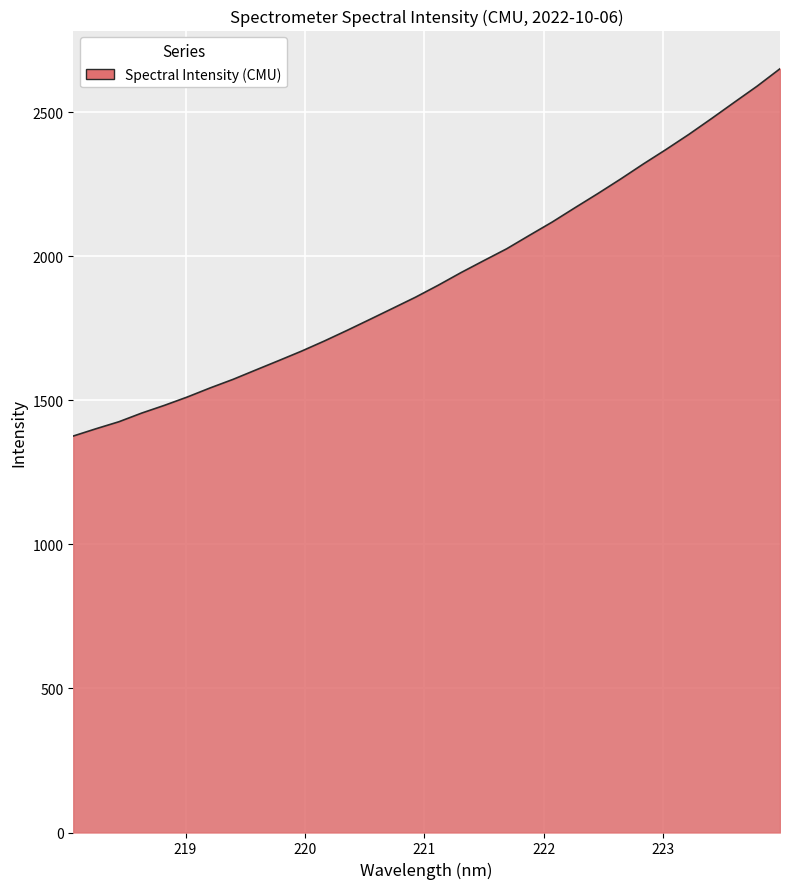

What is the smallest value displayed?

1376.6